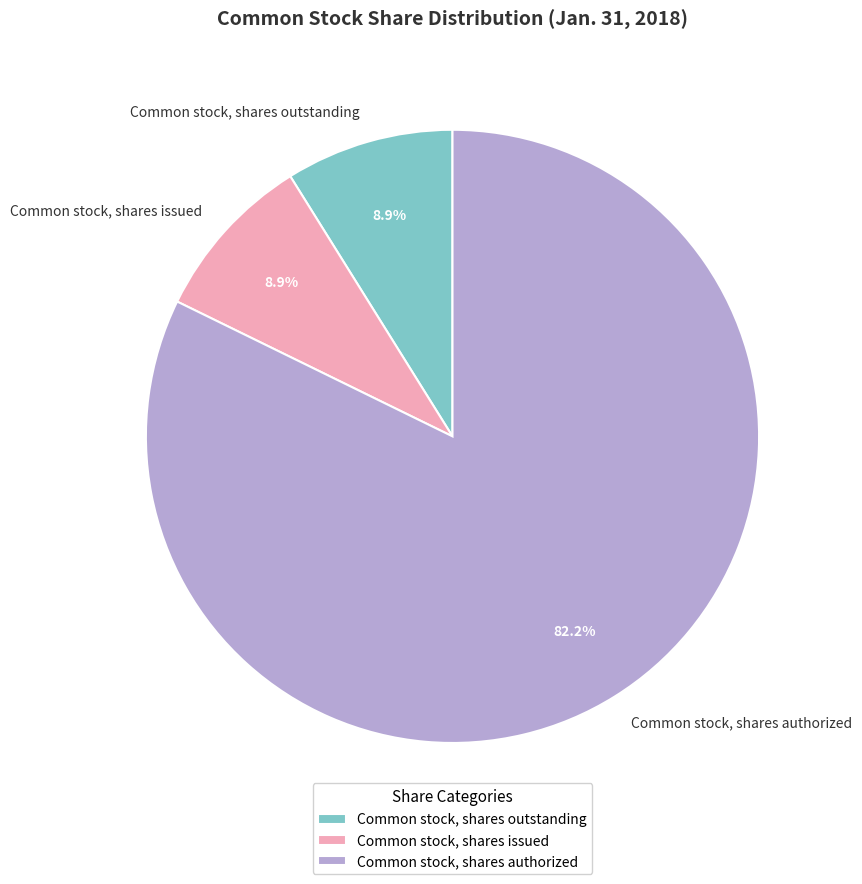

What percentage is the Common stock, shares outstanding slice, to the nearest percent?

9%